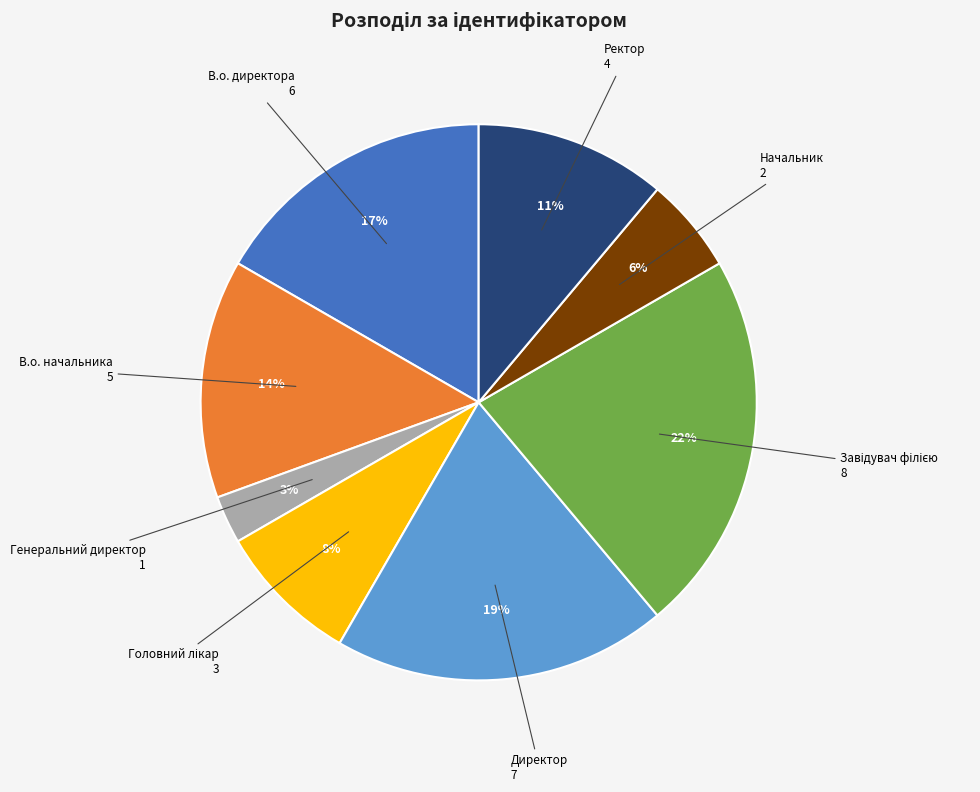

Which has a higher value, Начальник or Ректор?

Ректор